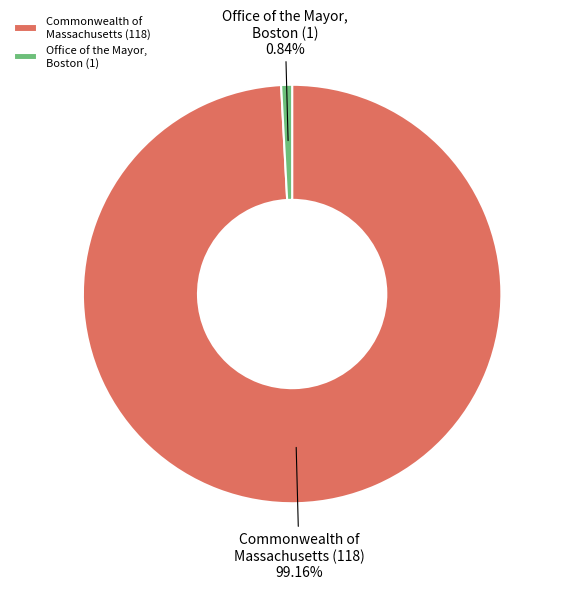

Between Office of the Mayor, Boston (1) and Commonwealth of Massachusetts (118), which is larger?

Commonwealth of Massachusetts (118)